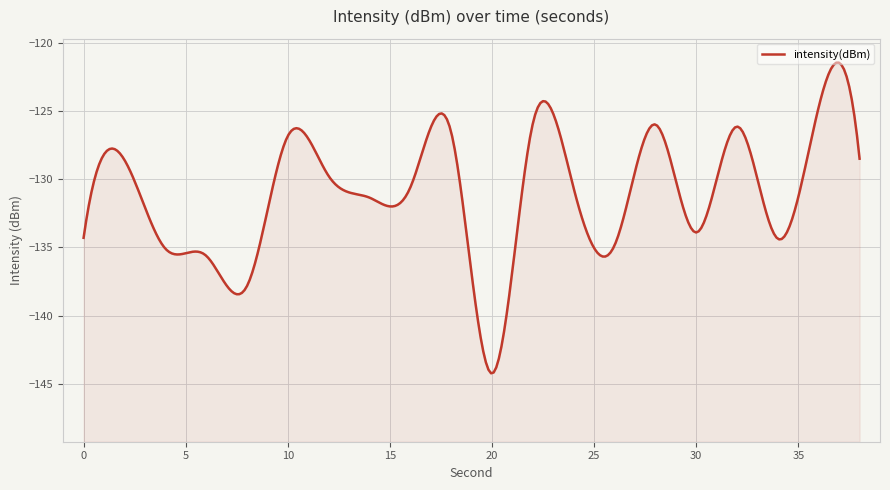

Reading left to right, what are all the values shown in this chart?

-134.3	-128.6	-135.1	-135.6	-137.8	-126.8	-129.8	-131.4	-130.6	-126.6	-144.2	-125.9	-130.7	-134.9	-126.0	-133.9	-126.1	-134.4	-124.7	-128.5